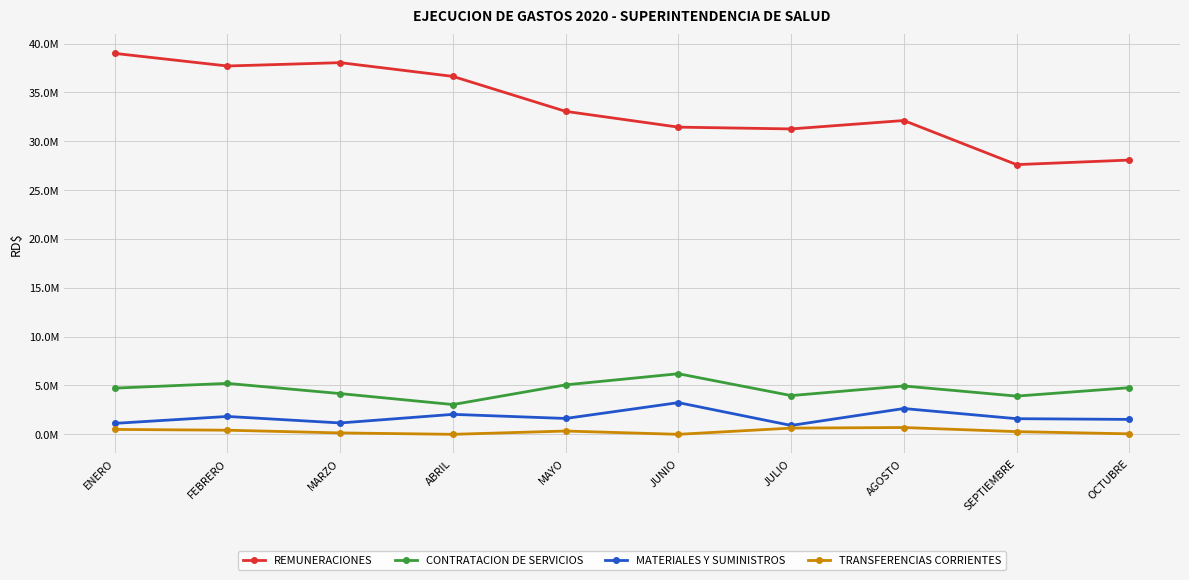

What are all the series names shown in the legend?

REMUNERACIONES, CONTRATACION DE SERVICIOS, MATERIALES Y SUMINISTROS, TRANSFERENCIAS CORRIENTES